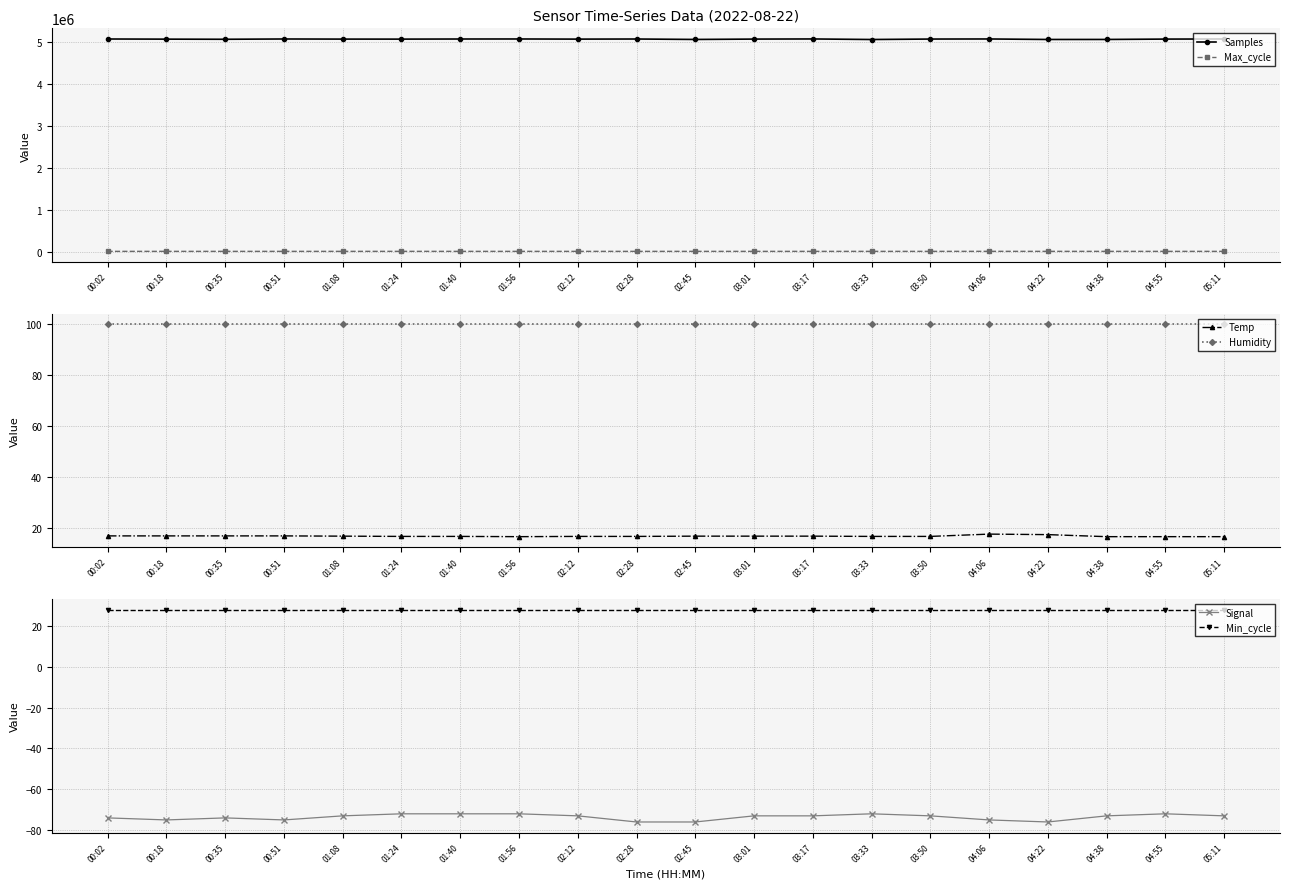

At which category does Max_cycle reach its first local valley?

00:51